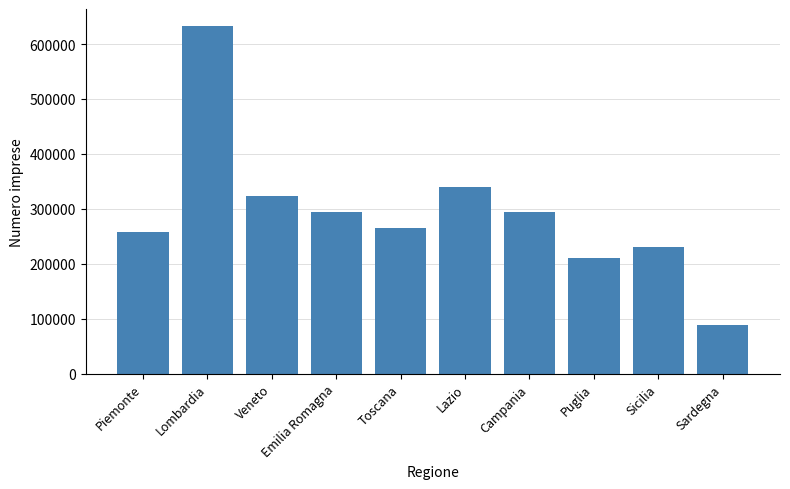

What is the smallest value displayed?

87859